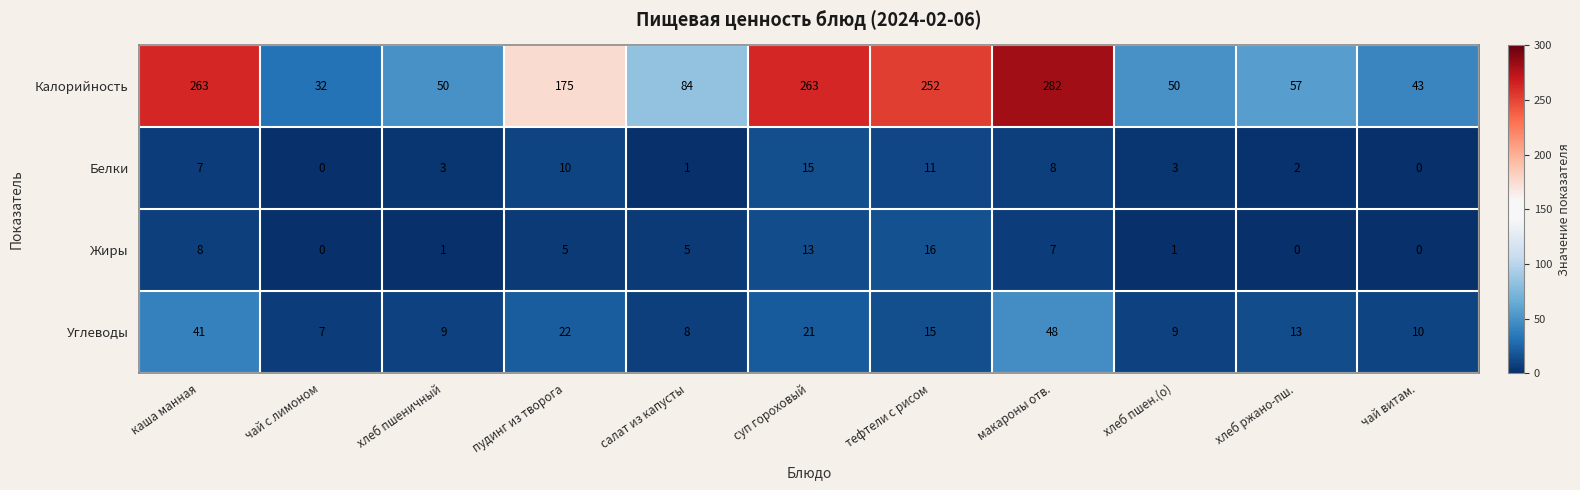

At how many categories does at least one series exceed 192?

4